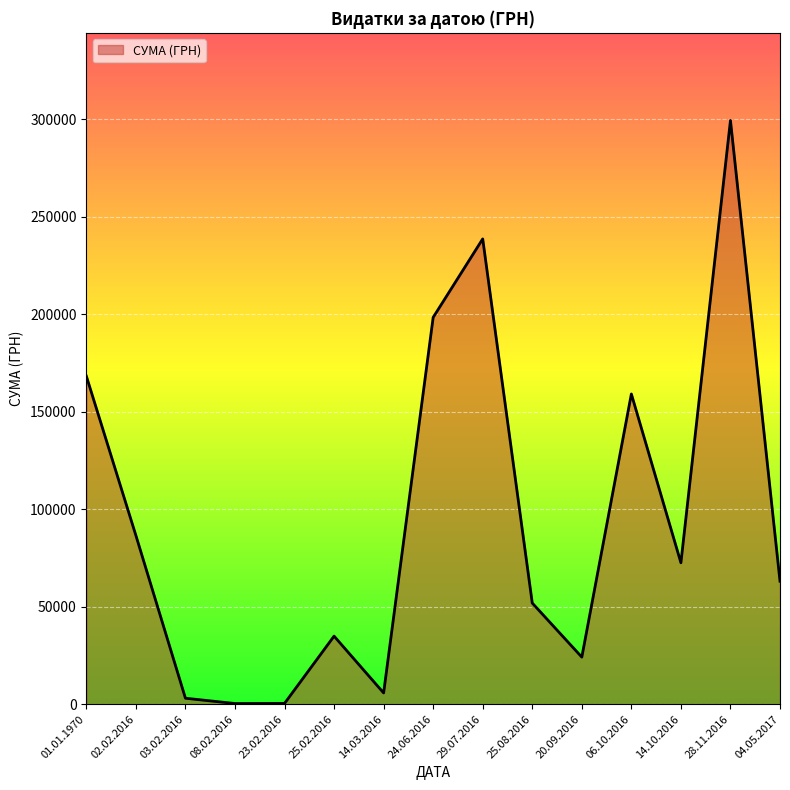

At which label is the value closest to 149838?

06.10.2016